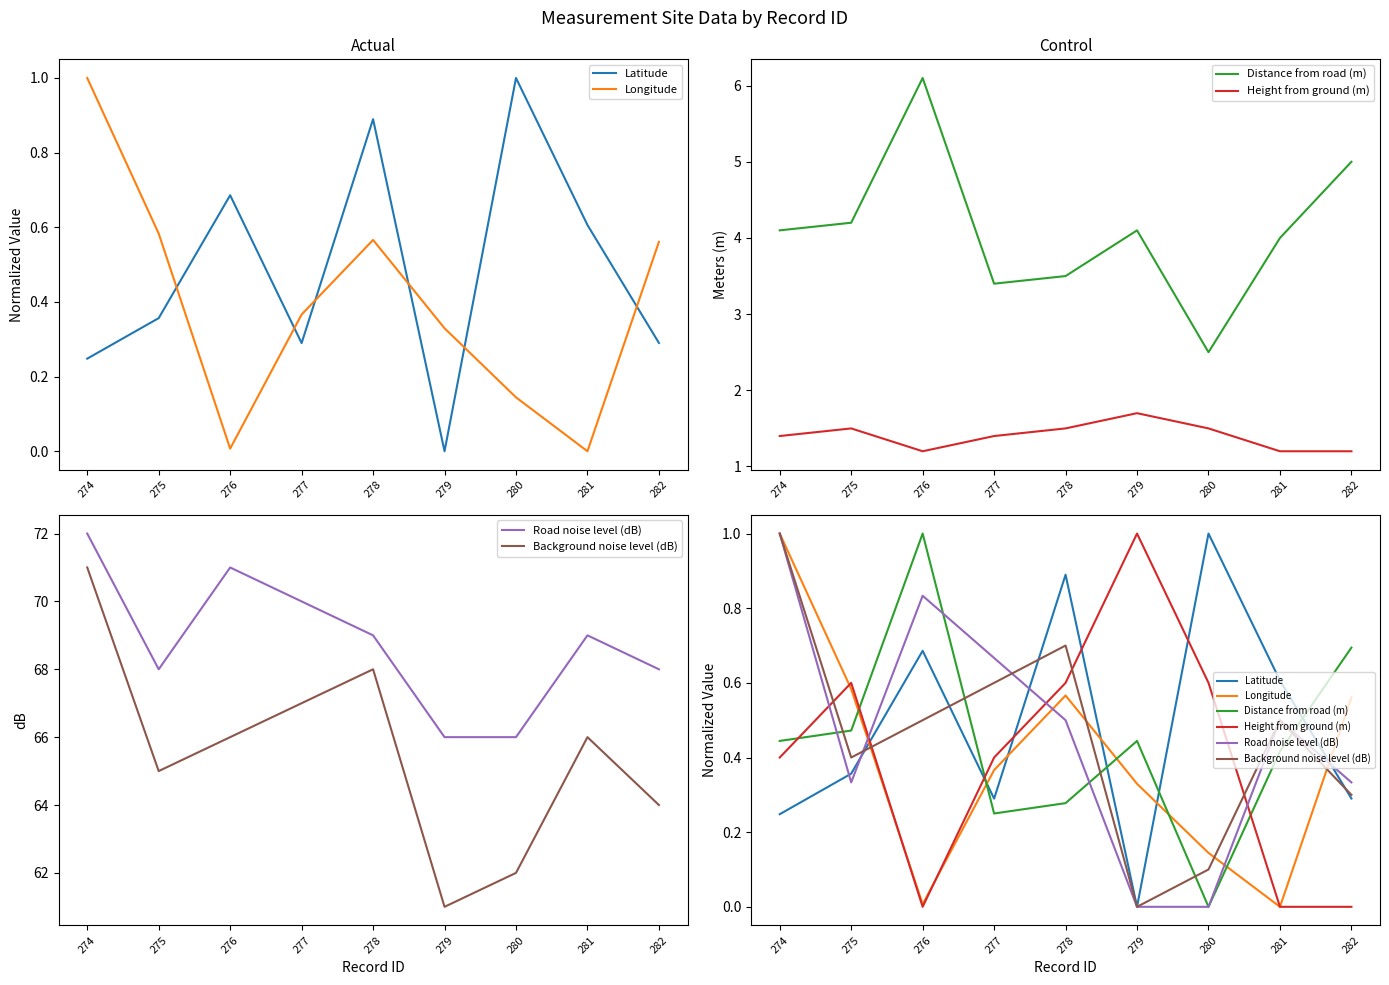

Where is Distance from road (m) nearest to the value 0?

280